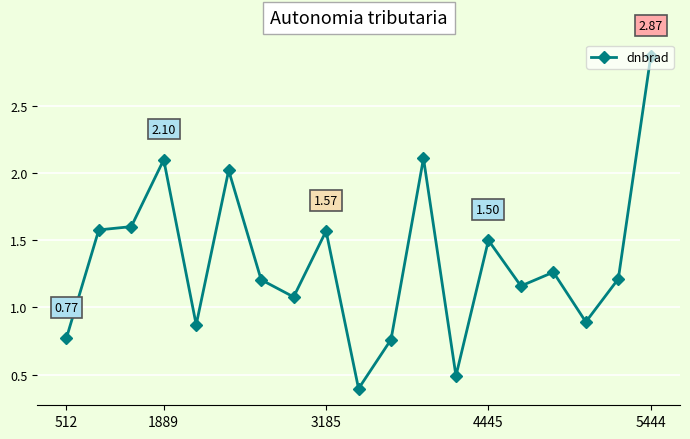

What is the difference between the maximum and minimum values?

2.5